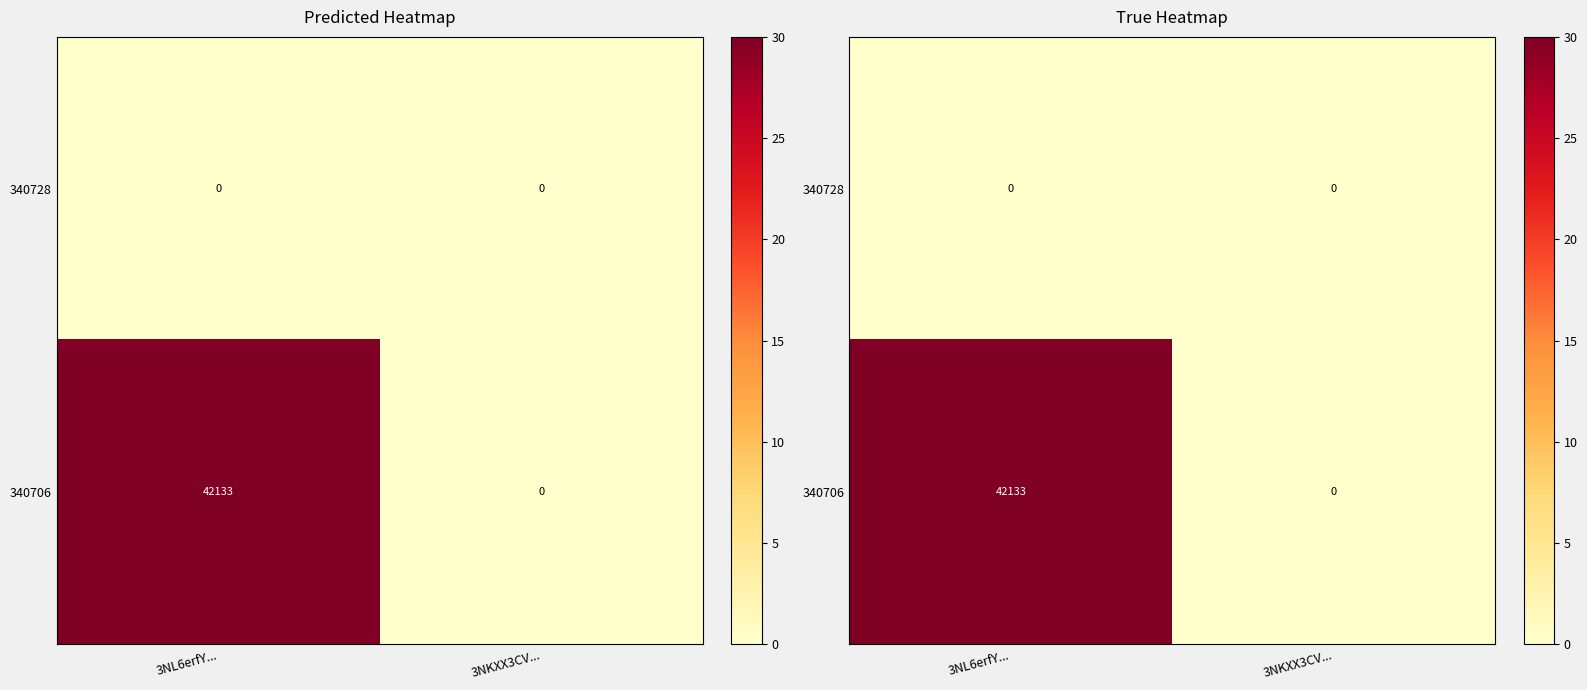

Between 3NL6erfY... and 3NKXX3CV..., which series saw the biggest shift?

340706